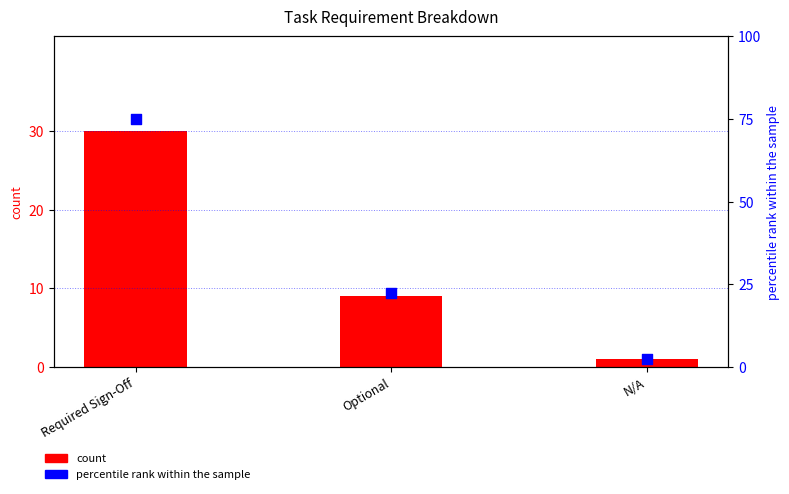

What are all the series names shown in the legend?

count, percentile rank within the sample